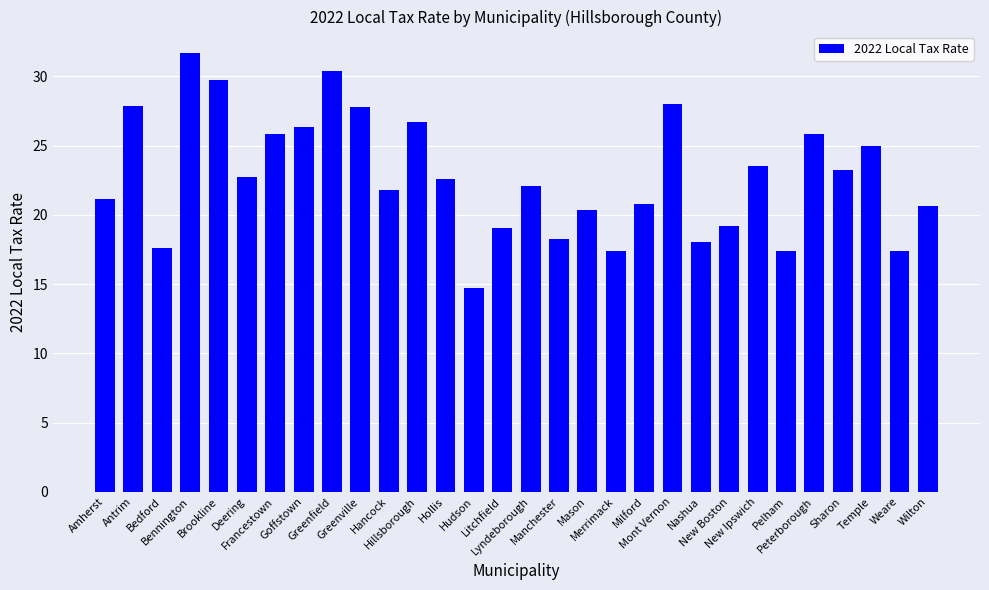

Are the bars horizontal?

No